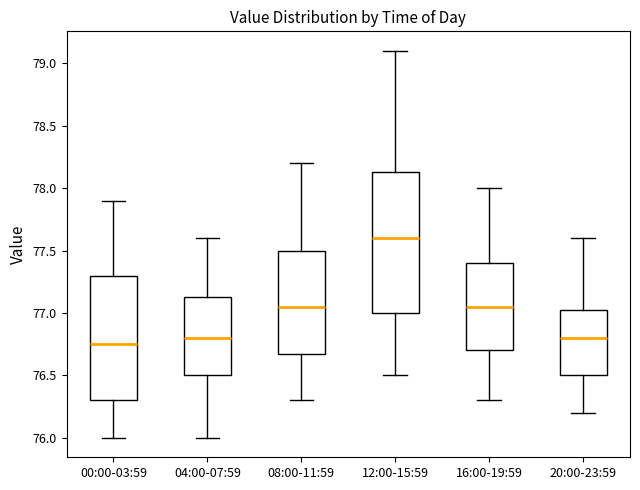

Where does the lower whisker of the box for 16:00-19:59 end on the y-axis? The values are not printed on the chart, so give them approximately, as read against the axis.

76.30